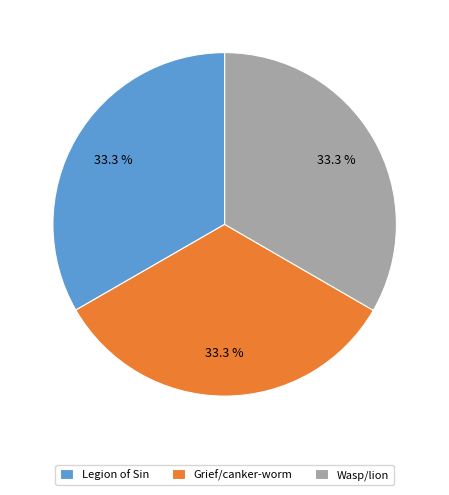

Combined, do Legion of Sin and Wasp/lion account for over 50%?

Yes